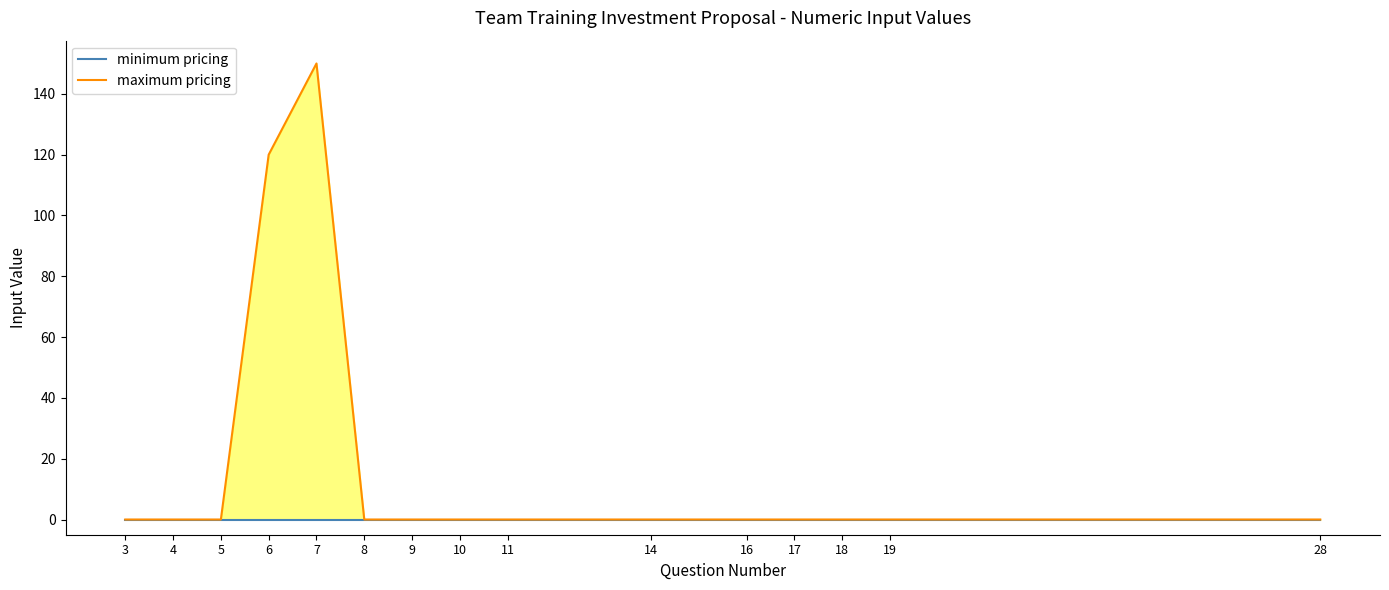

True or false: minimum pricing and maximum pricing intersect in this chart.

False